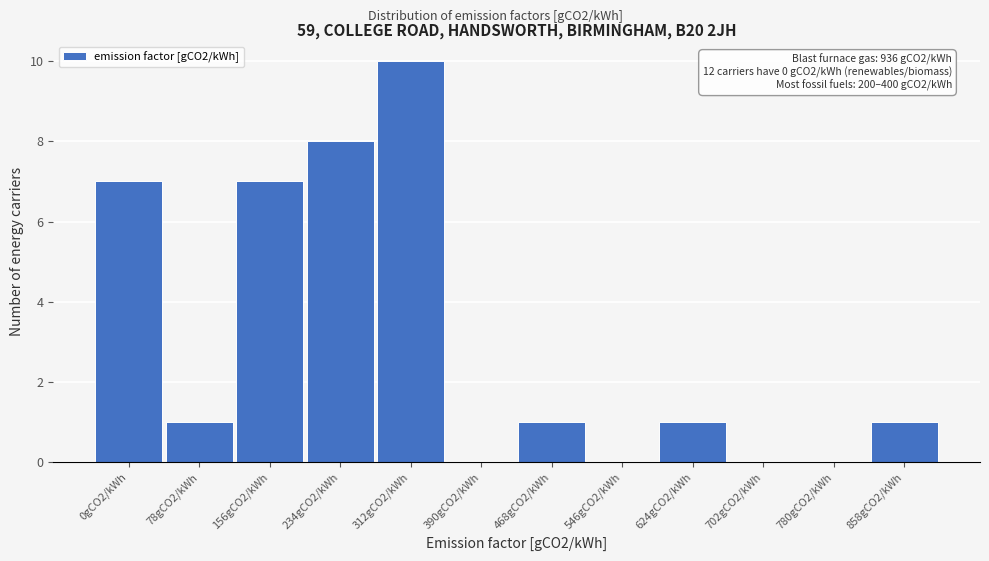

Reading left to right, extract all data points from this chart.

0gCO2/kWh=7	78gCO2/kWh=1	156gCO2/kWh=7	234gCO2/kWh=8	312gCO2/kWh=10	390gCO2/kWh=0	468gCO2/kWh=1	546gCO2/kWh=0	624gCO2/kWh=1	702gCO2/kWh=0	780gCO2/kWh=0	858gCO2/kWh=1